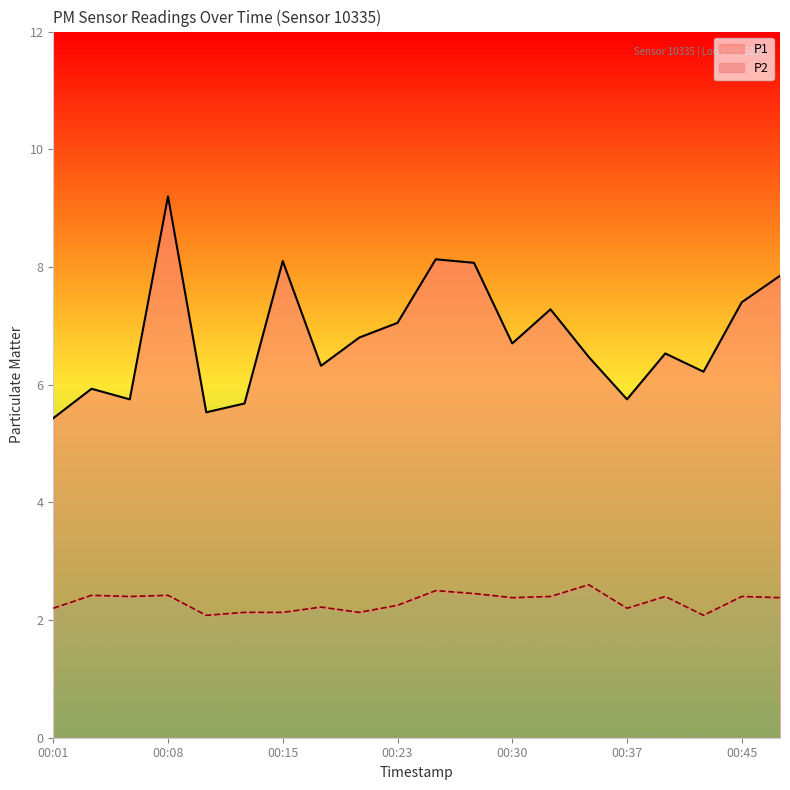

Which series has the largest range (max minus min)?

P1